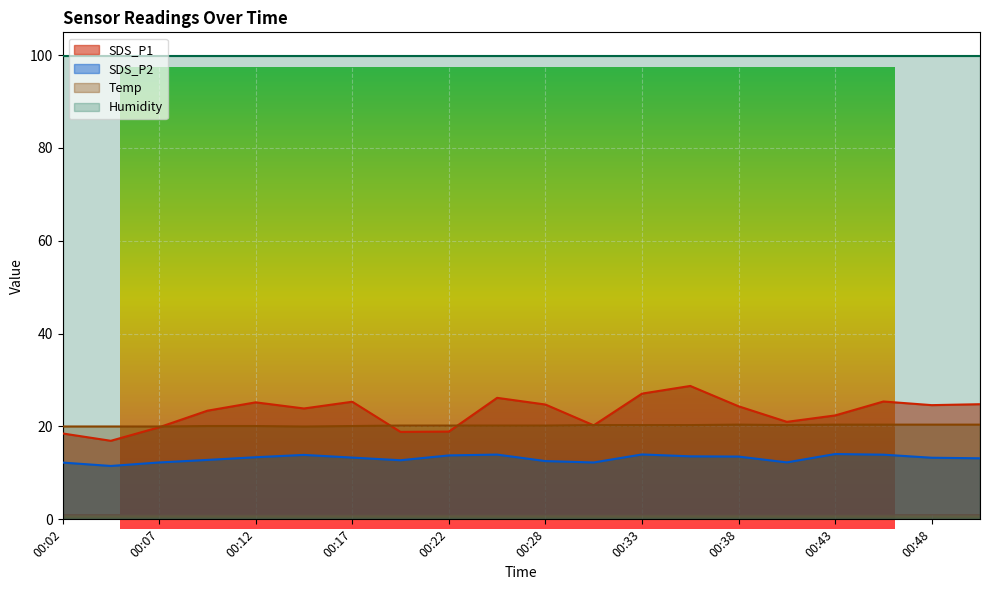

Which series has the widest spread of values?

SDS_P1